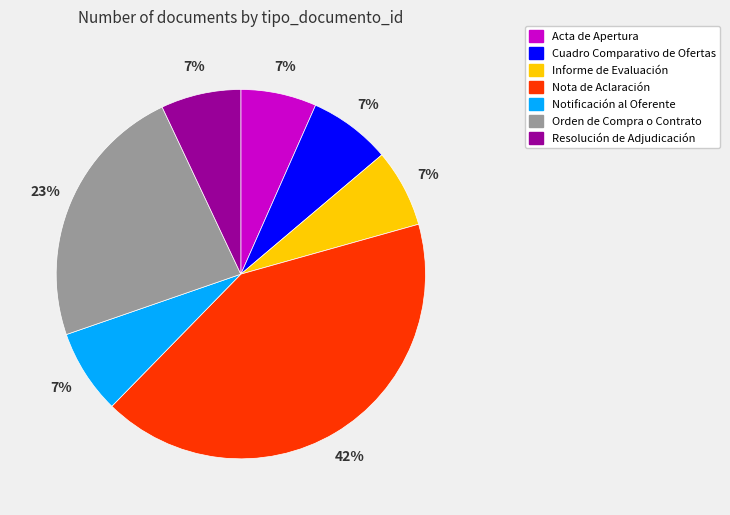

To the nearest percent, what is the combined percentage of Cuadro Comparativo de Ofertas and Orden de Compra o Contrato?

30%